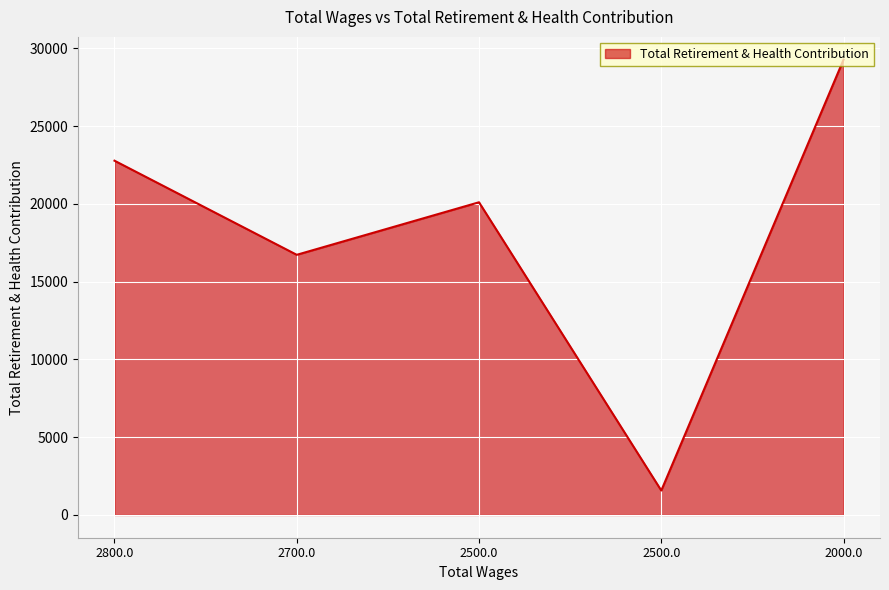

Reading right to left, transcribe all the data shown in this chart.

2000.0=29273	2500.0=1570	2500.0=20104	2700.0=16726	2800.0=22777